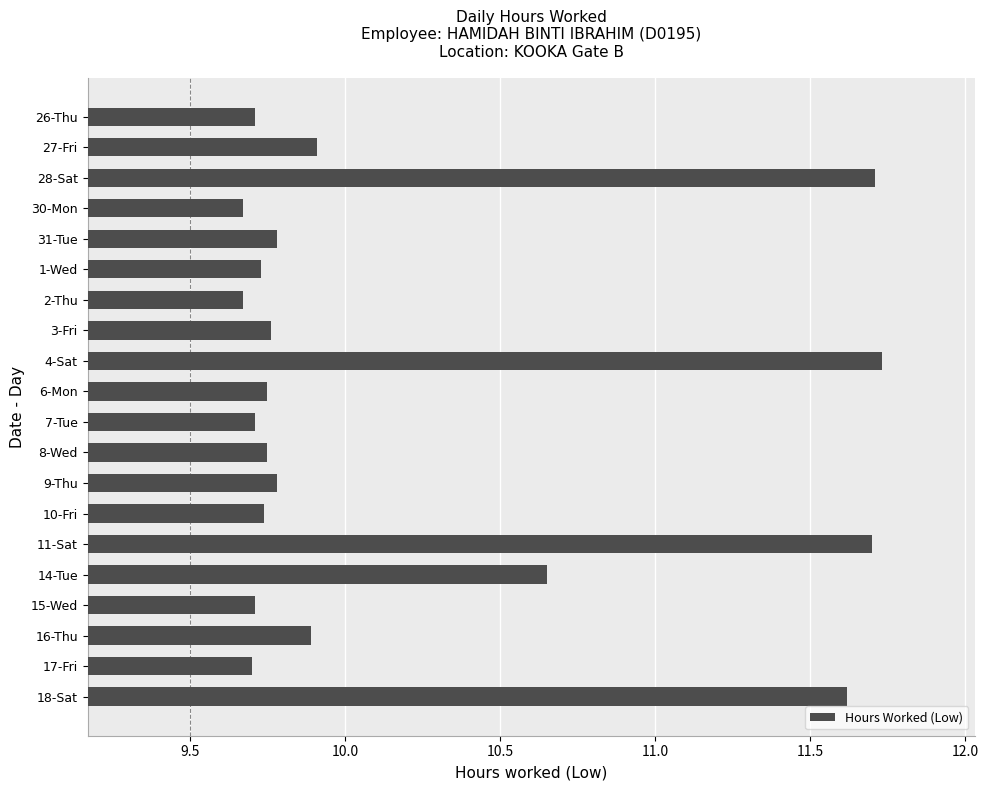

What is the ratio of the value at 7-Tue to the value at 11-Sat?

0.8